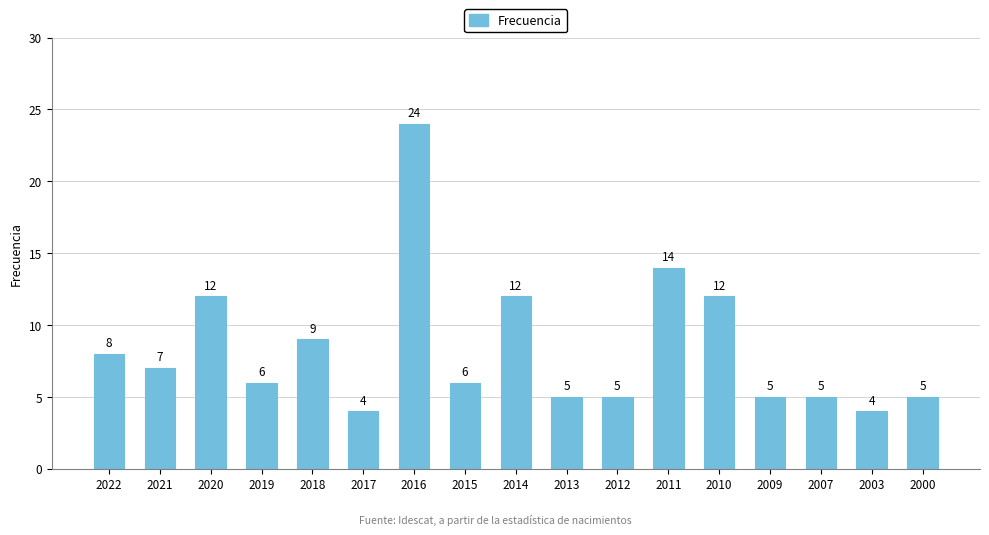

What is the value of the 4th bar from the left?

6